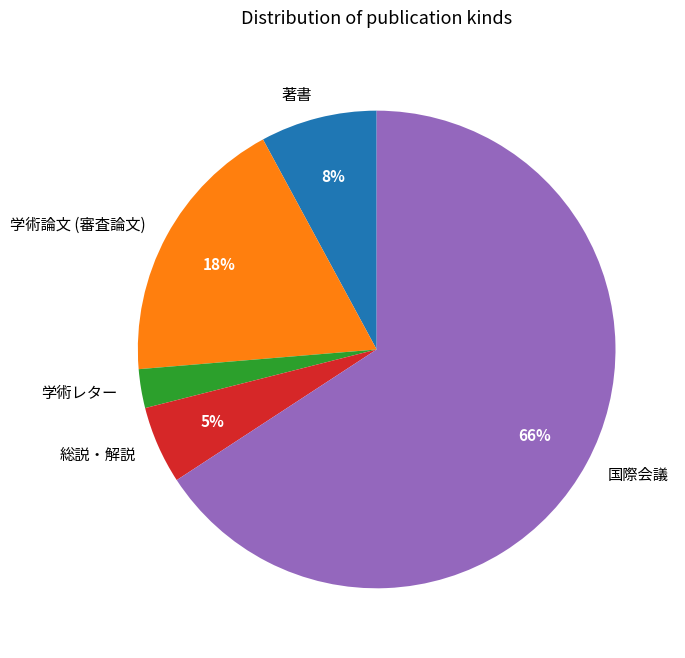

What is the ratio of the value at 著書 to the value at 国際会議?

0.1